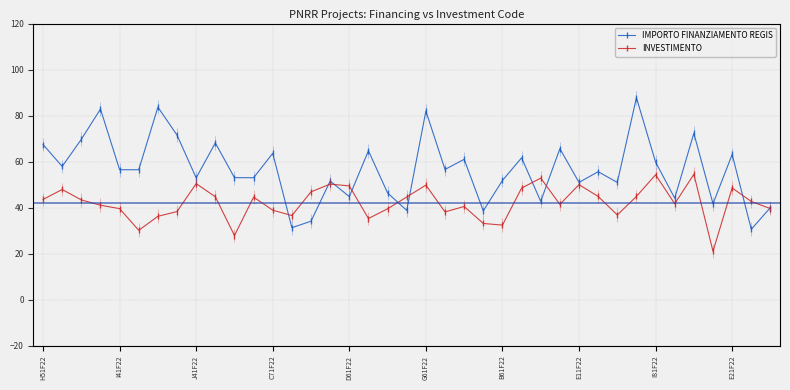

What is the maximum value shown in the chart?

87.8